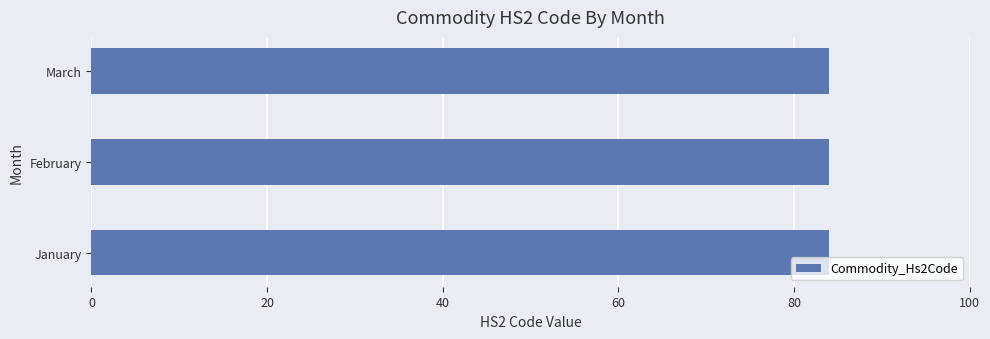

At which category is the sum across all series the highest?

January